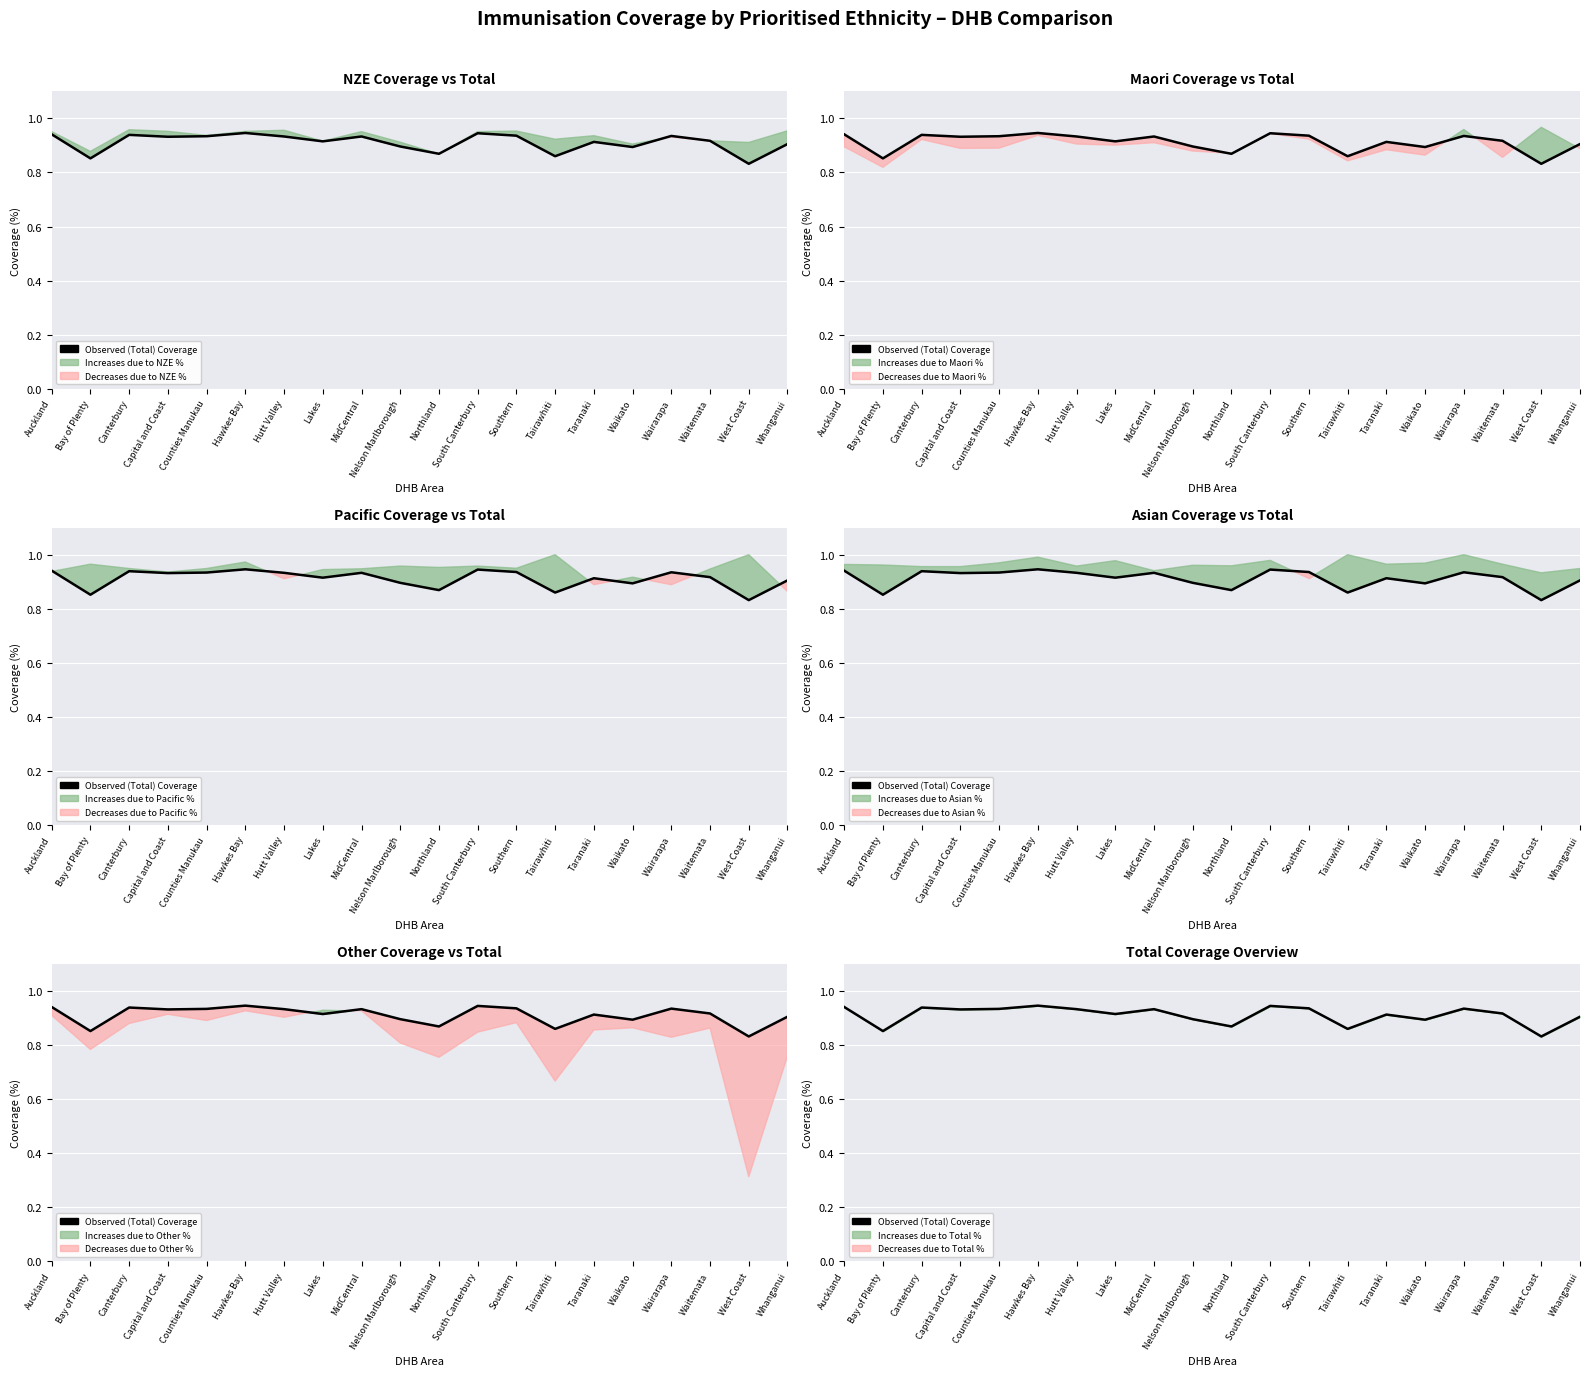

Reading left to right, extract all data points from this chart.

Auckland=0.9	Bay of Plenty=0.9	Canterbury=0.9	Capital and Coast=0.9	Counties Manukau=0.9	Hawkes Bay=0.9	Hutt Valley=0.9	Lakes=0.9	MidCentral=0.9	Nelson Marlborough=0.9	Northland=0.9	South Canterbury=0.9	Southern=0.9	Tairawhiti=0.9	Taranaki=0.9	Waikato=0.9	Wairarapa=0.9	Waitemata=0.9	West Coast=0.8	Whanganui=0.9